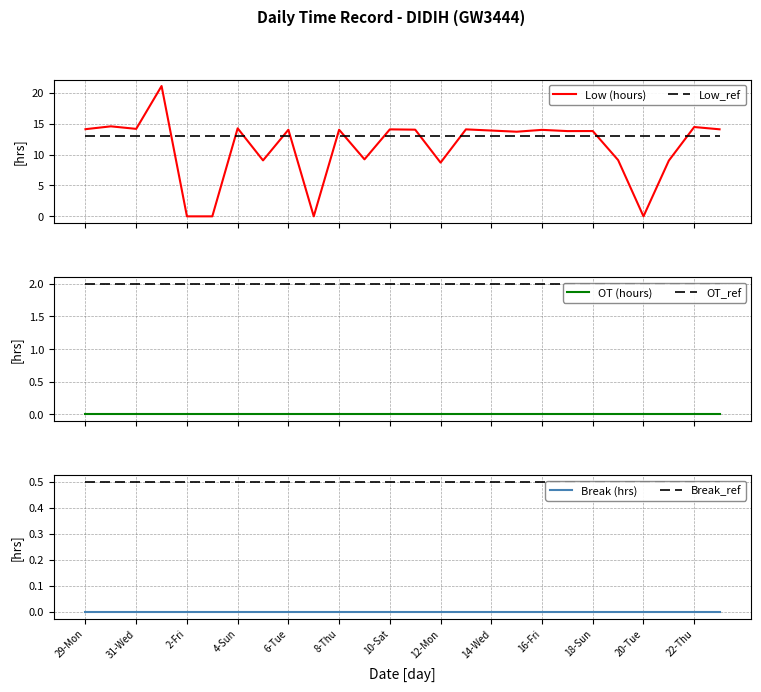

True or false: Low_ref and Low (hours) intersect in this chart.

True